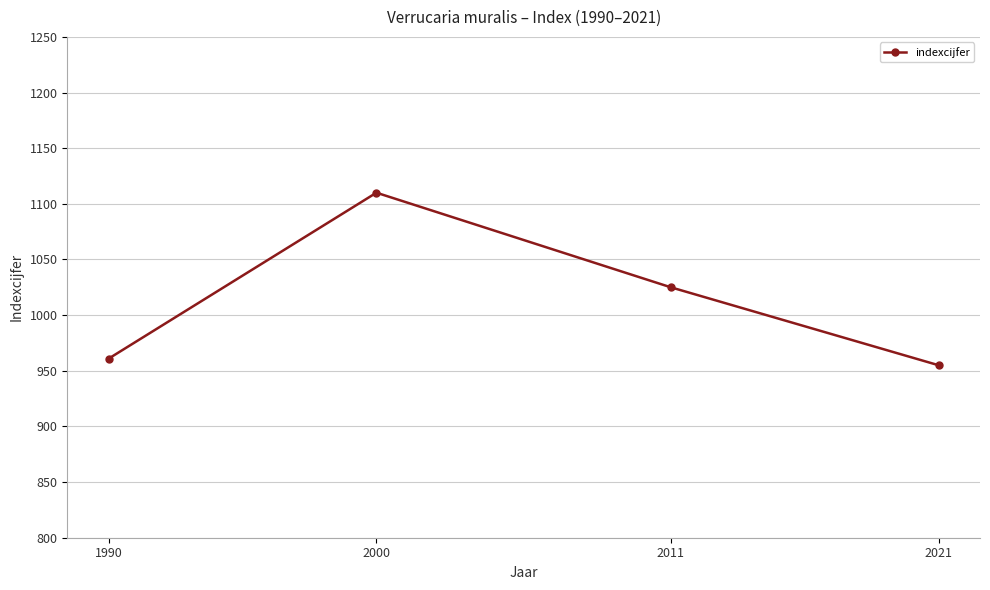

What is the difference between the second highest and second lowest values?

64